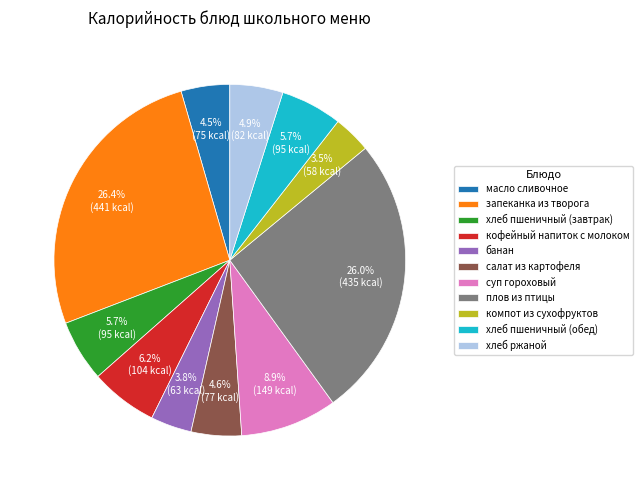

What percentage is the хлеб ржаной slice, to the nearest percent?

5%